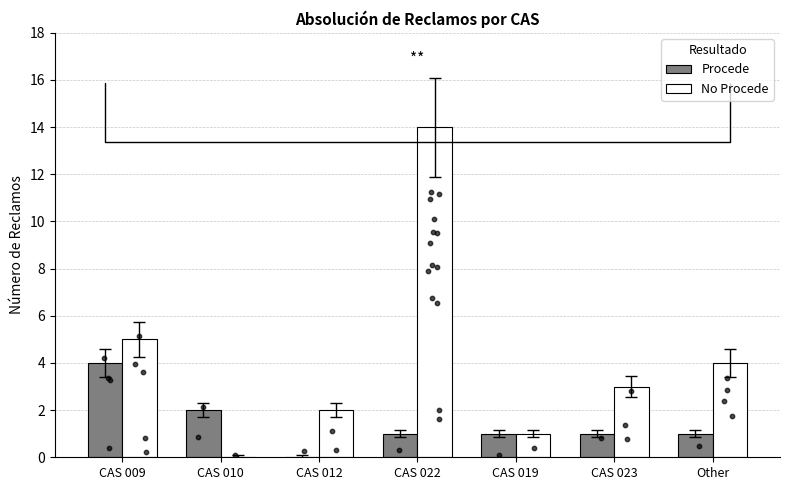

Which series has the largest total across all categories?

No Procede